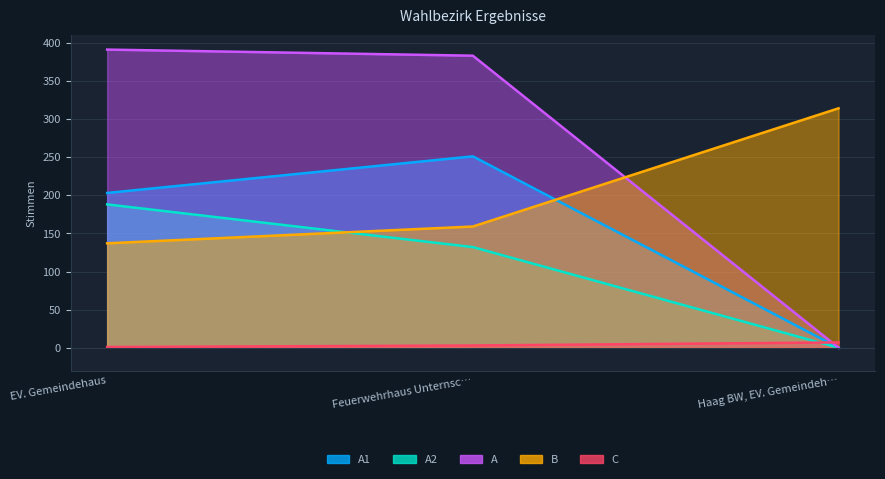

Rank the series by their average value, from highest to lowest.

A, B, A1, A2, C